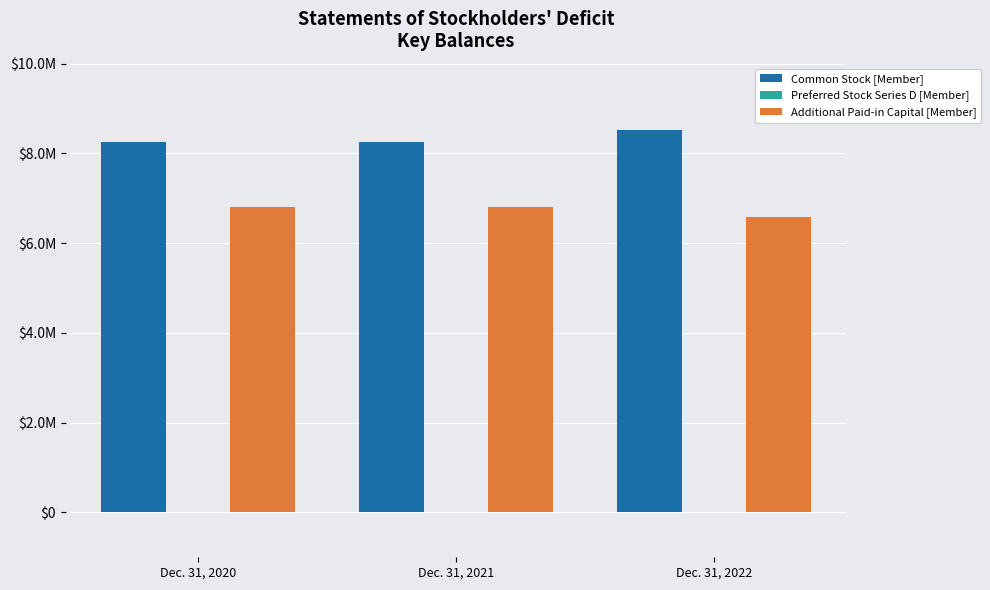

How many data points does each series have?

3